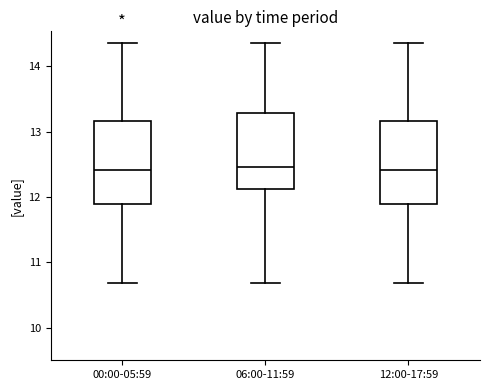

Reading left to right, transcribe this box plot: for each box, give where its median line is, the range the box spans, and where its two whiskers end, as read against the y-axis. The values are not printed on the chart, so give them approximately, as read against the axis.

00:00-05:59: median 12.4, box 11.9 to 13.2, whiskers 10.7 to 14.4
06:00-11:59: median 12.5, box 12.1 to 13.3, whiskers 10.7 to 14.4
12:00-17:59: median 12.4, box 11.9 to 13.2, whiskers 10.7 to 14.4